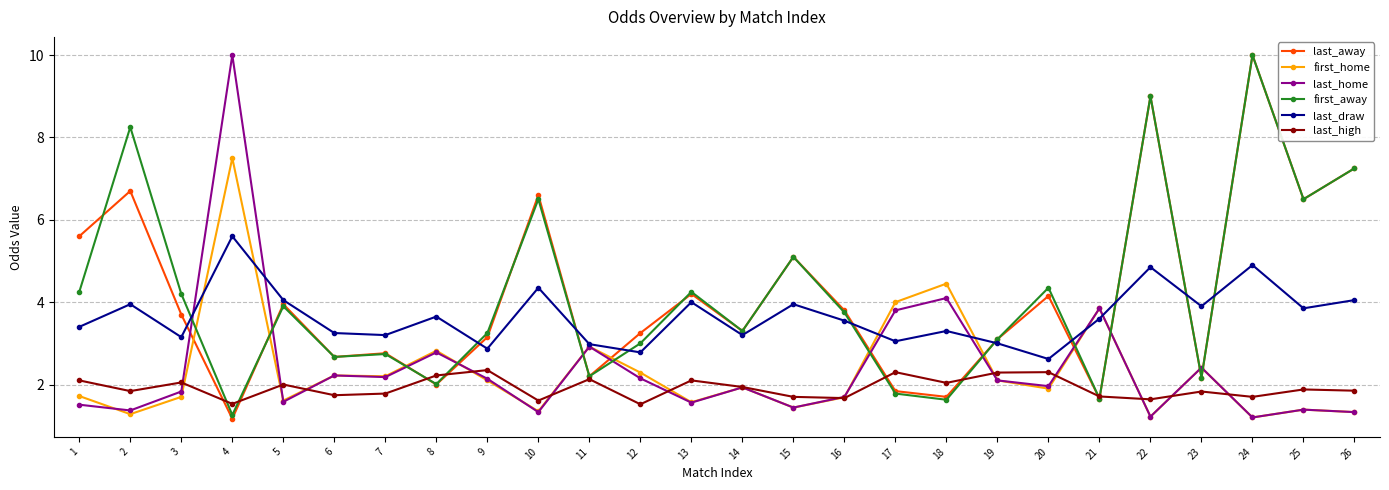

What are all the series names shown in the legend?

last_away, first_home, last_home, first_away, last_draw, last_high